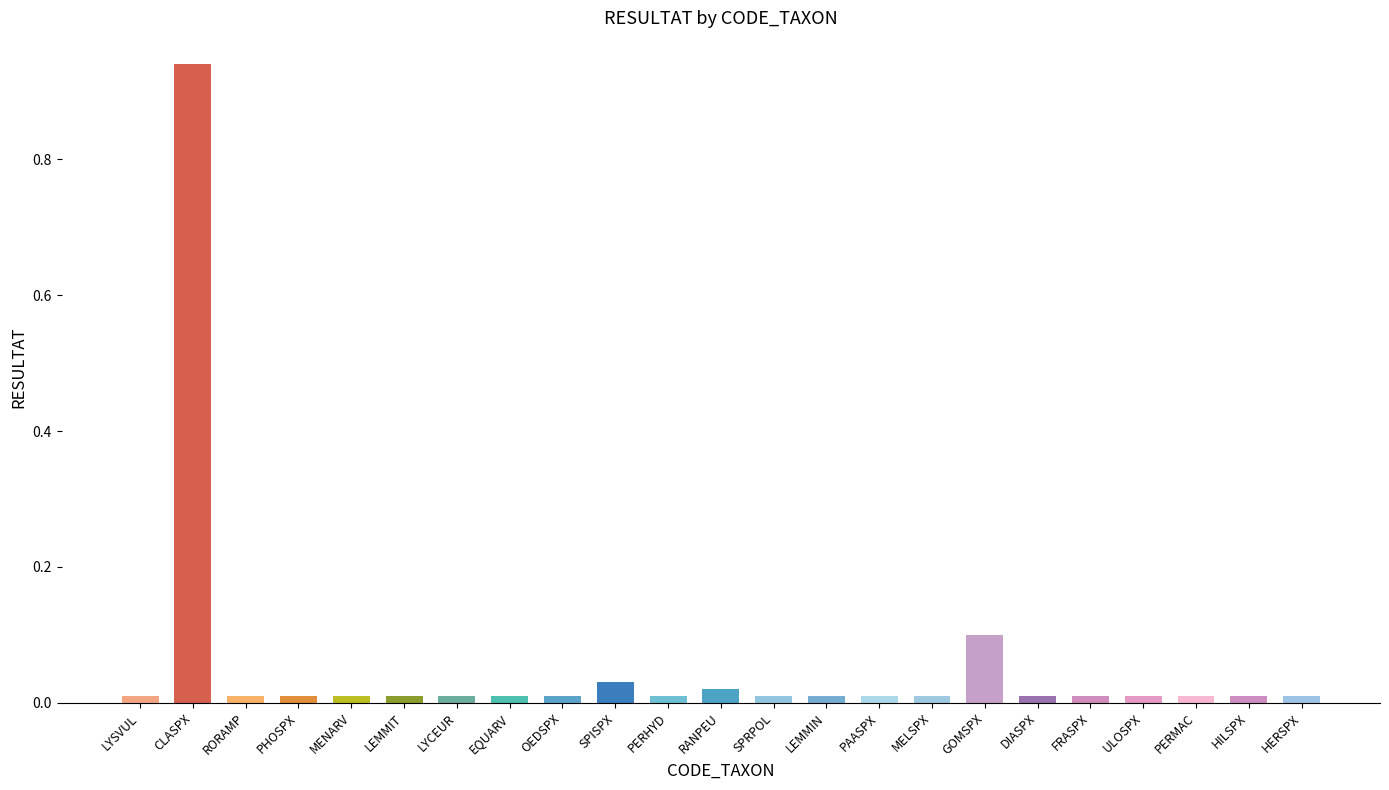

What is the sum of all values?

1.3